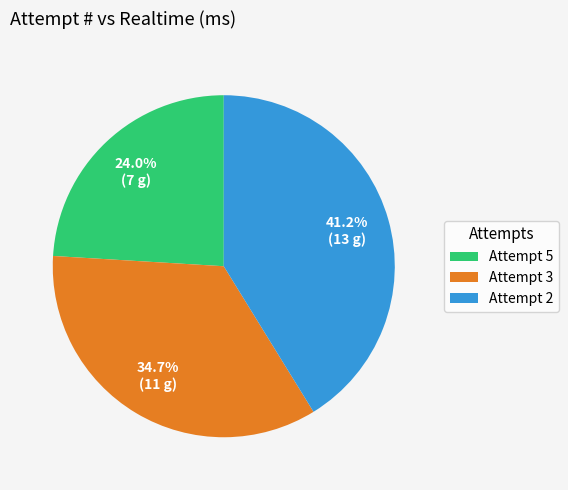

Approximately how many times larger is the value at Attempt 5 compared to Attempt 3?

0.7